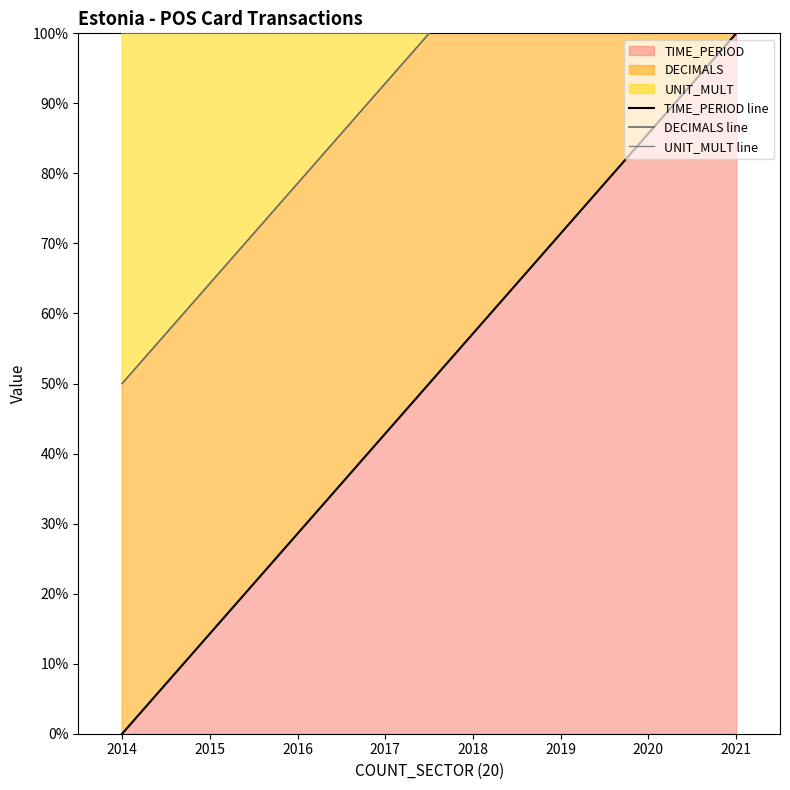

Which series has the widest spread of values?

TIME_PERIOD line